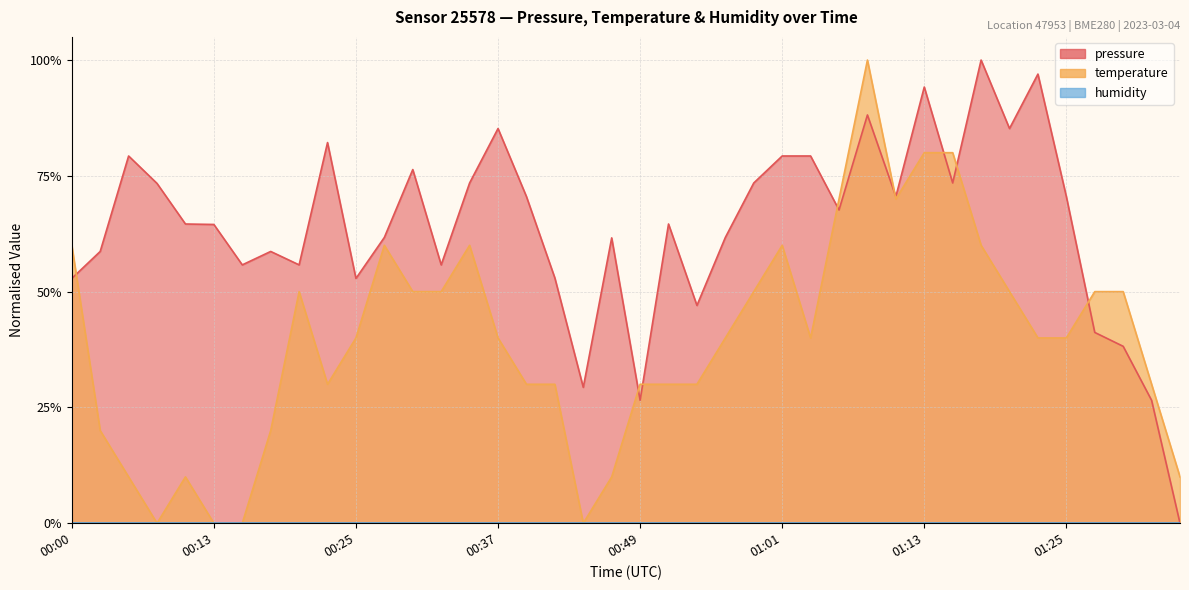

The value at 01:21 is 0.1. True or false?

False